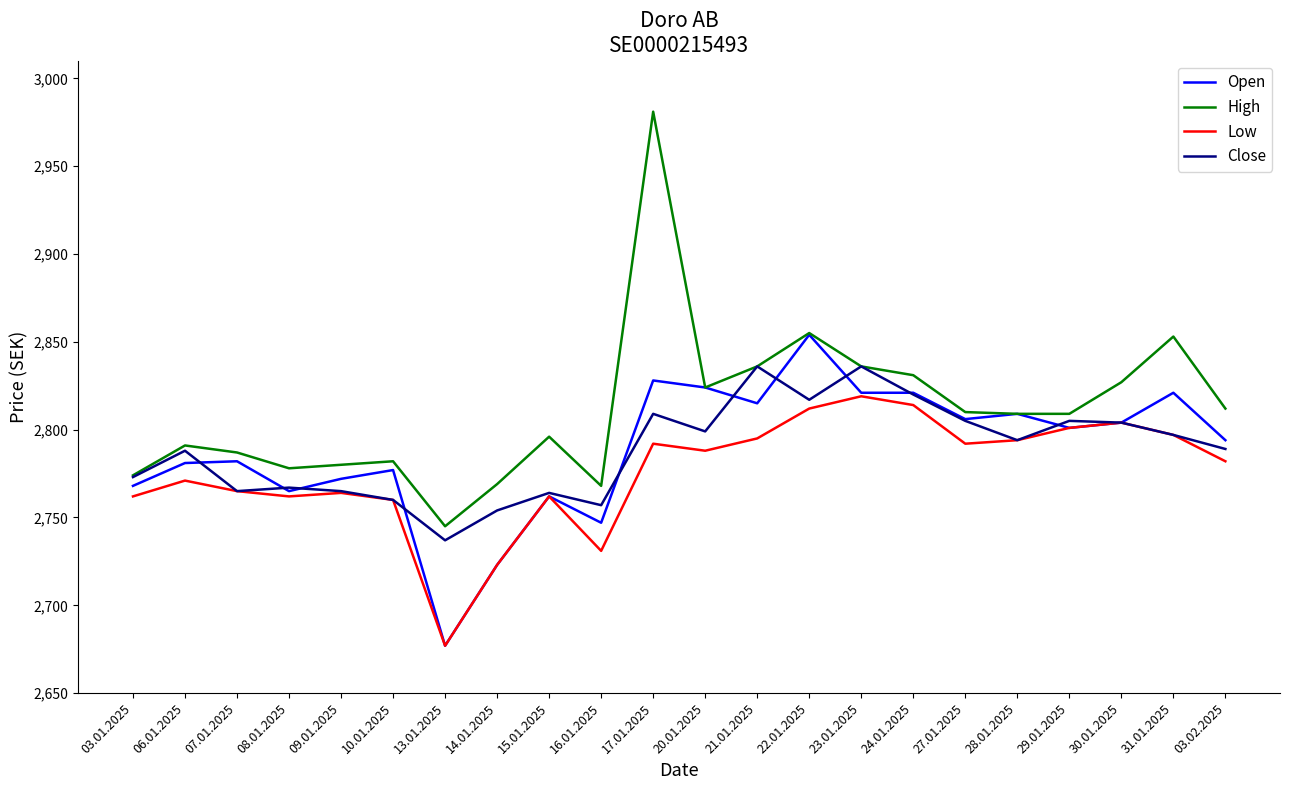

Is this an area chart (filled region under the line)?

No